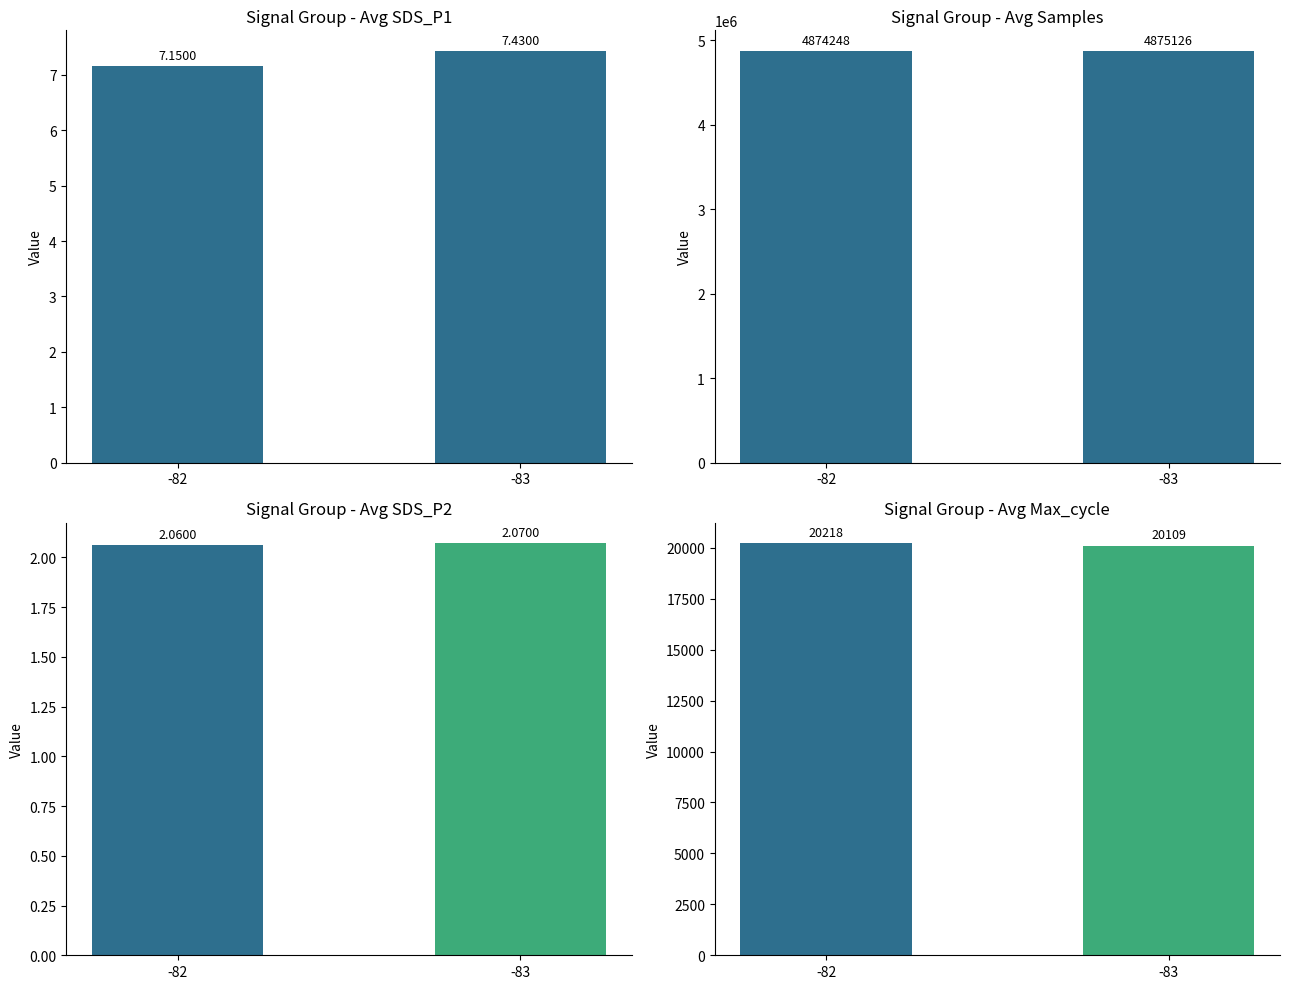

What is the minimum value for Signal Group - Avg Samples?

4874248.0